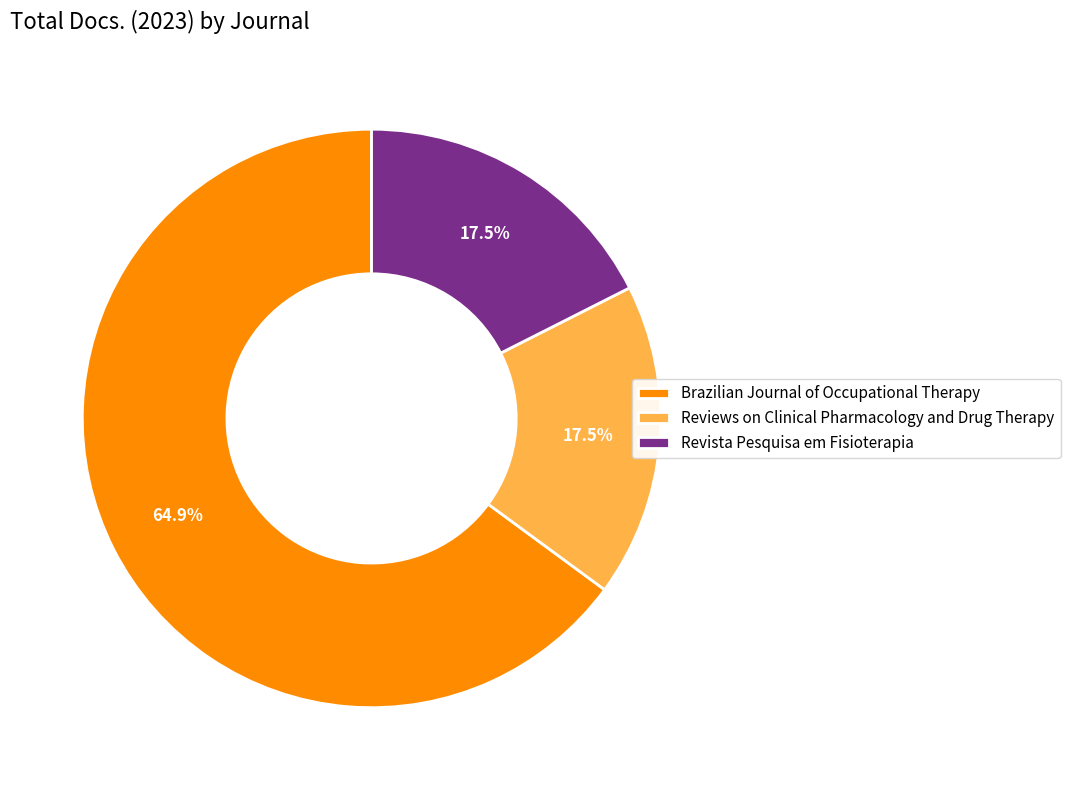

Combined, do Reviews on Clinical Pharmacology and Drug Therapy and Brazilian Journal of Occupational Therapy account for over 50%?

Yes